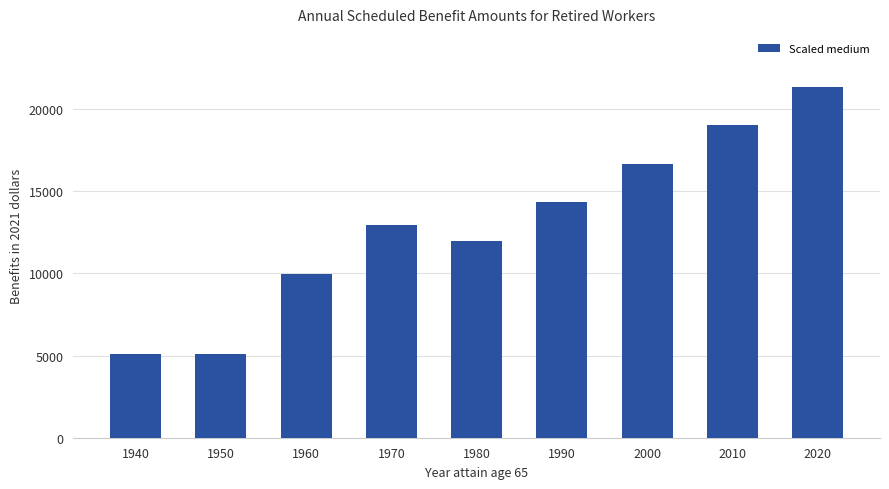

Is it true that the value at 2020 is 21356?

True